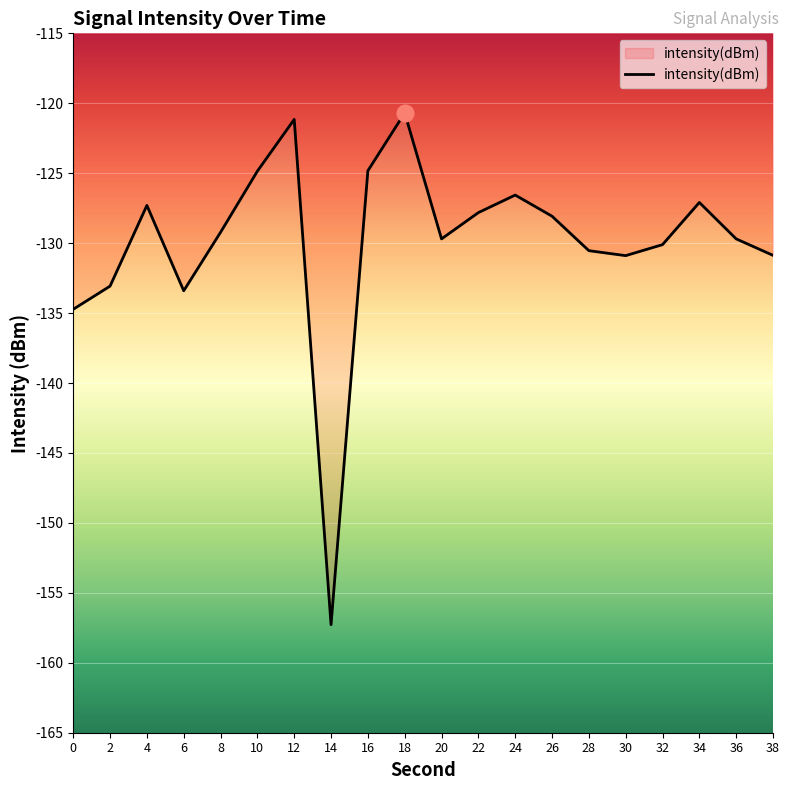

What is the difference between the values at 8 and 28?

1.3